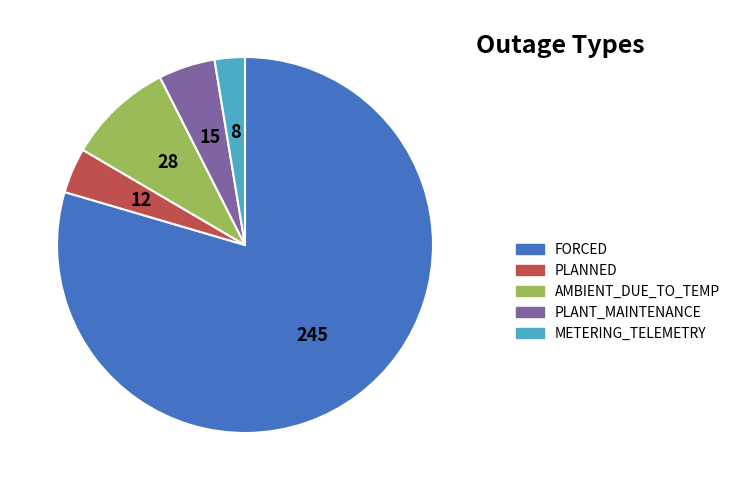

Does any single category account for the majority?

Yes